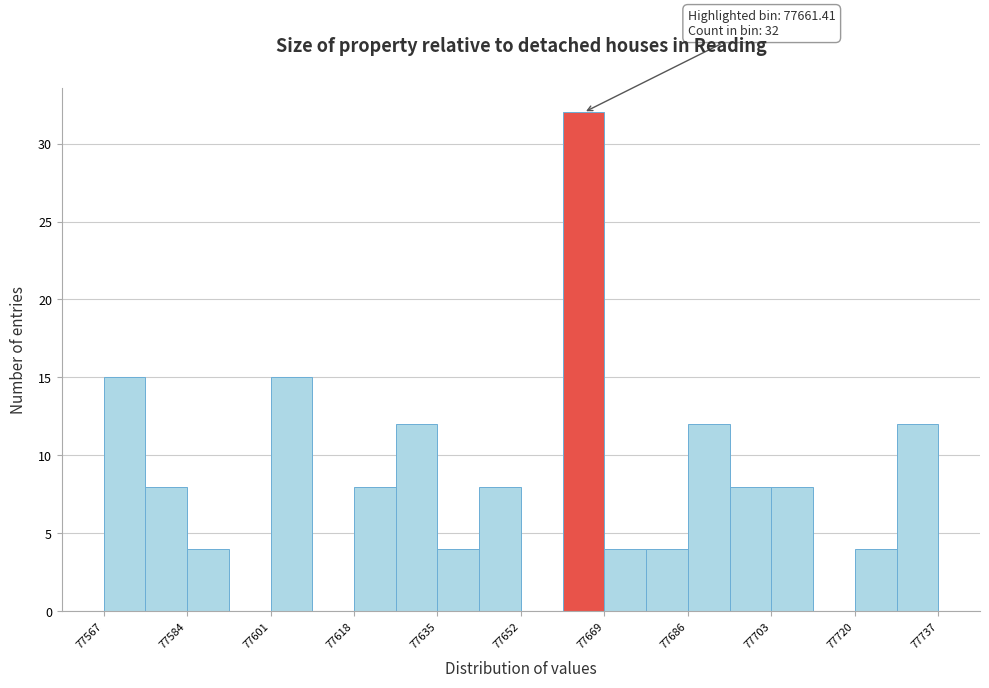

Which range on the x-axis has the tallest bar?

77660 to 77670